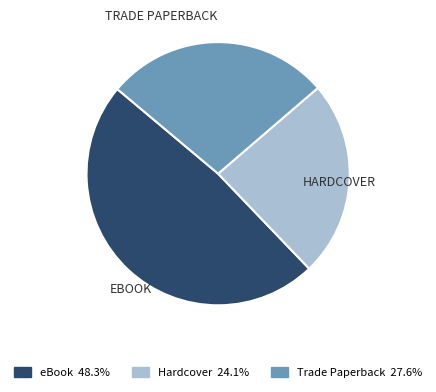

Between Hardcover and eBook, which is larger?

eBook